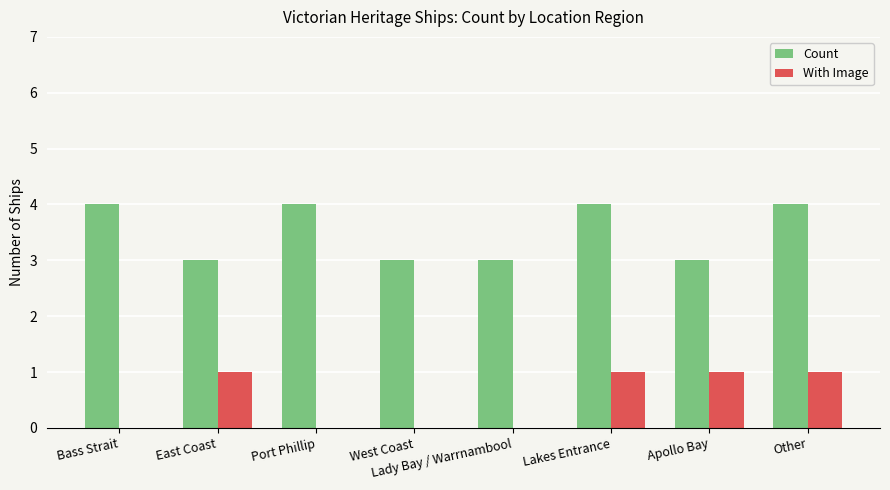

What is the sum of the Count values at Lady Bay / Warrnambool and East Coast?

6